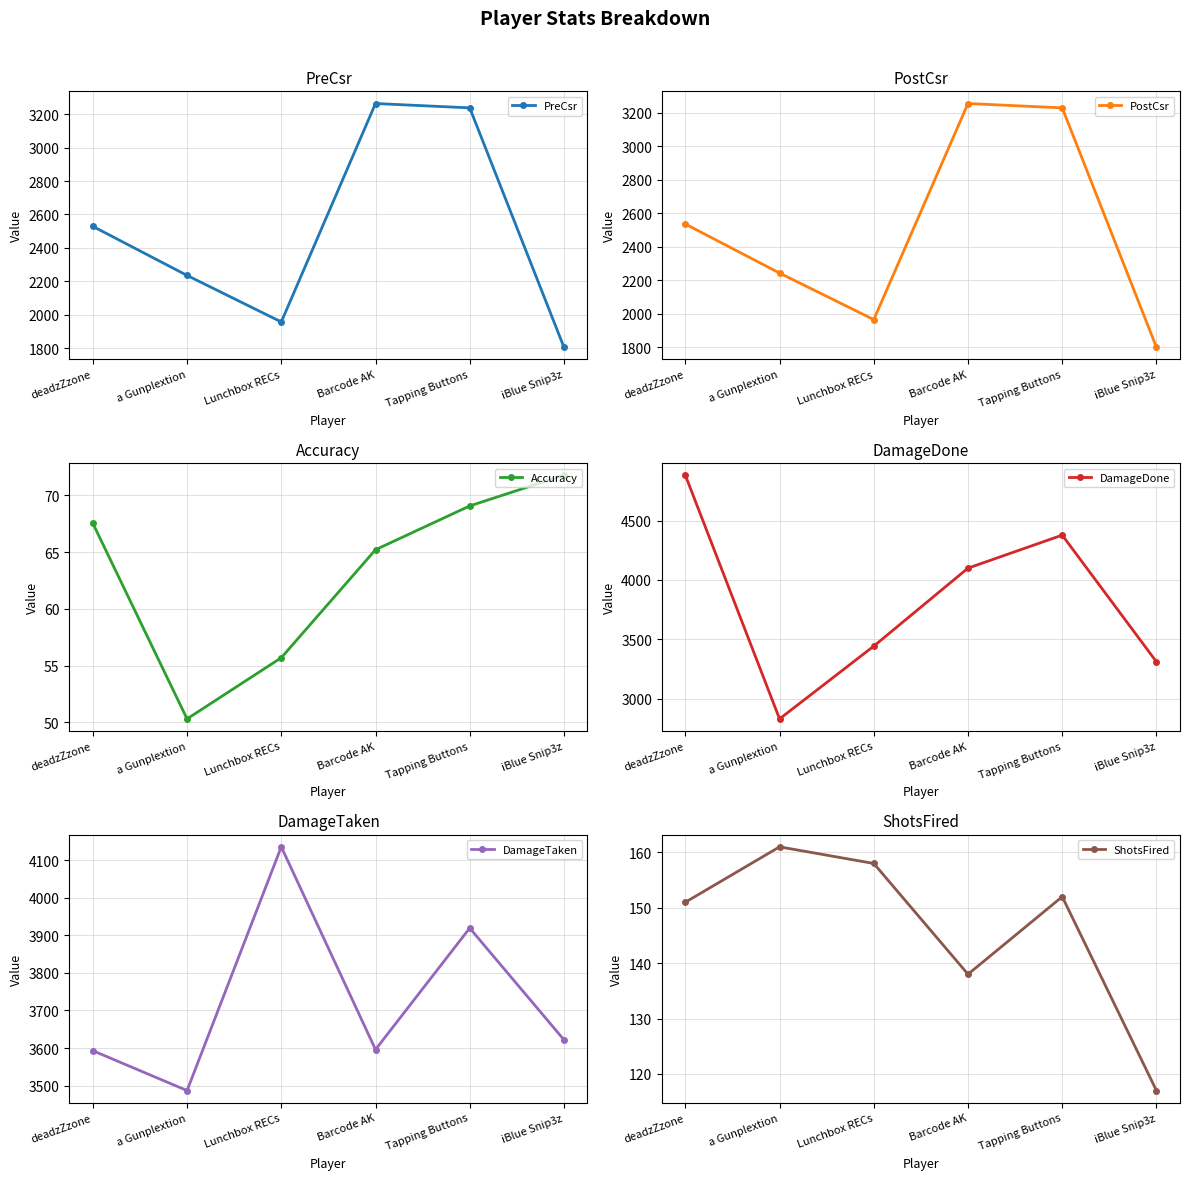

What is the label of the 6th point from the right?

deadzZzone